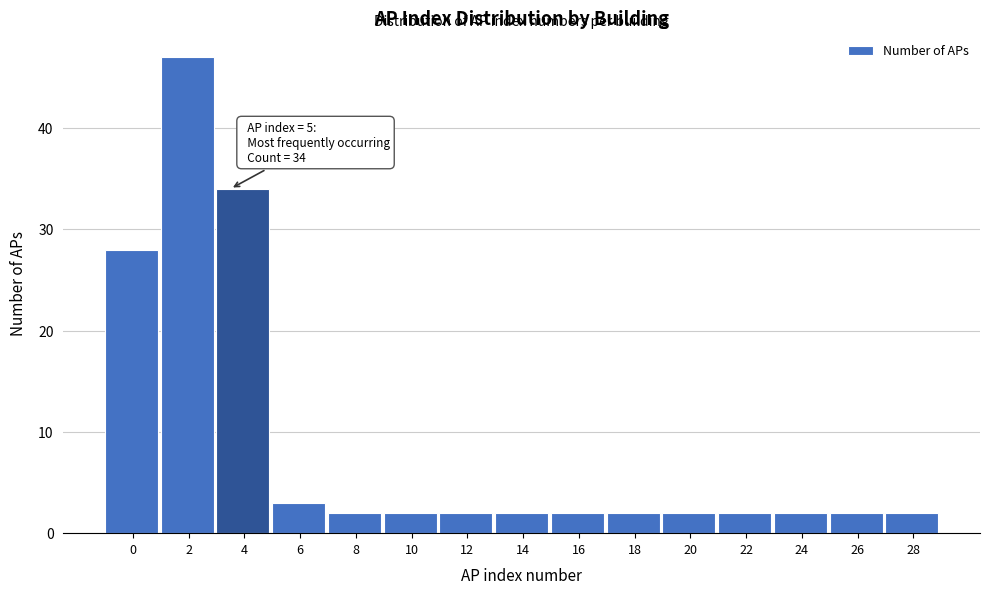

Reading left to right, what are all the values shown in this chart?

0=28	2=47	4=34	6=3	8=2	10=2	12=2	14=2	16=2	18=2	20=2	22=2	24=2	26=2	28=2